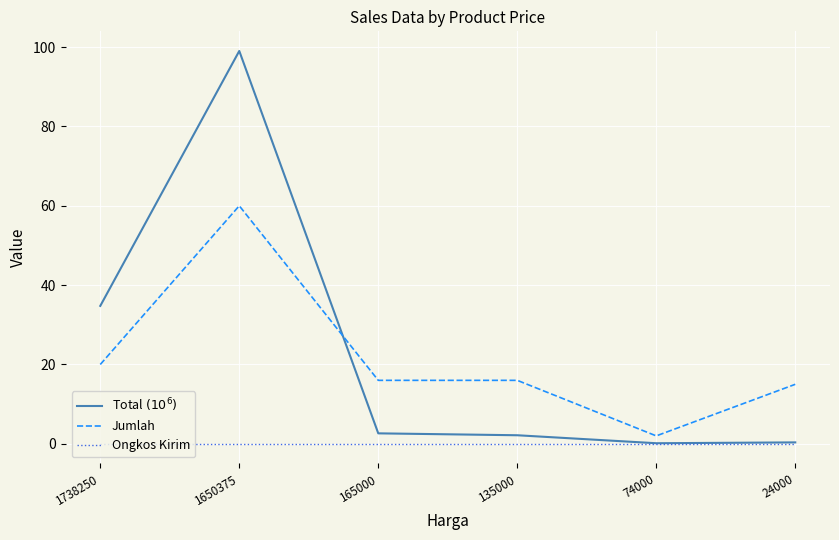

Which series has the largest range (max minus min)?

Total $(10^6)$